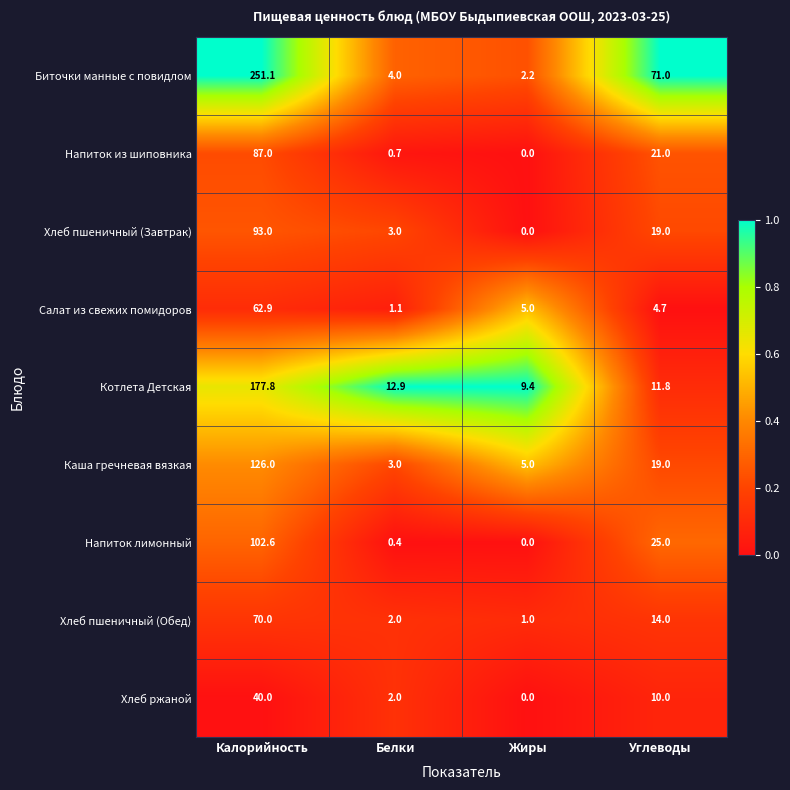

True or false: Каша гречневая вязкая has a value of 7.0 at Жиры.

False